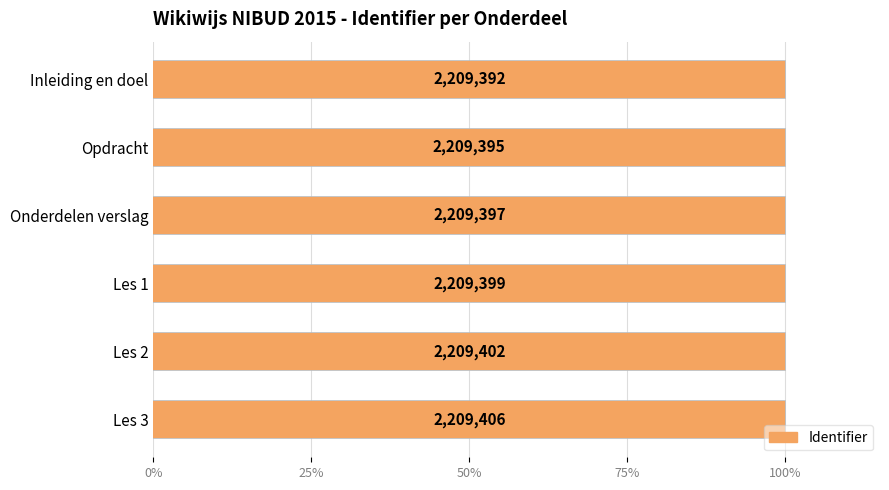

True or false: the data shows 0.2 at Onderdelen verslag.

False